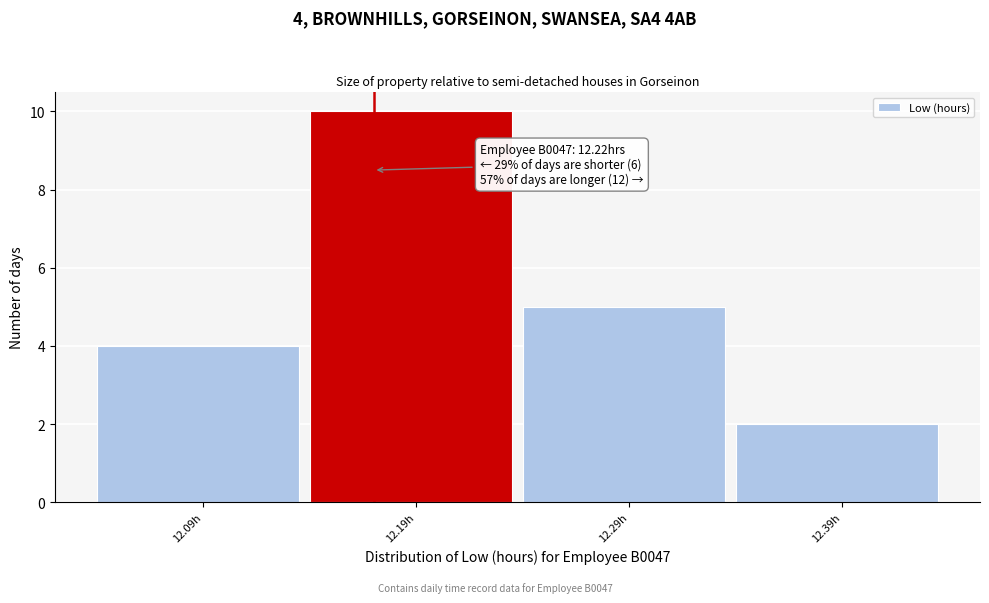

Reading left to right, extract all data points from this chart.

4	10	5	2